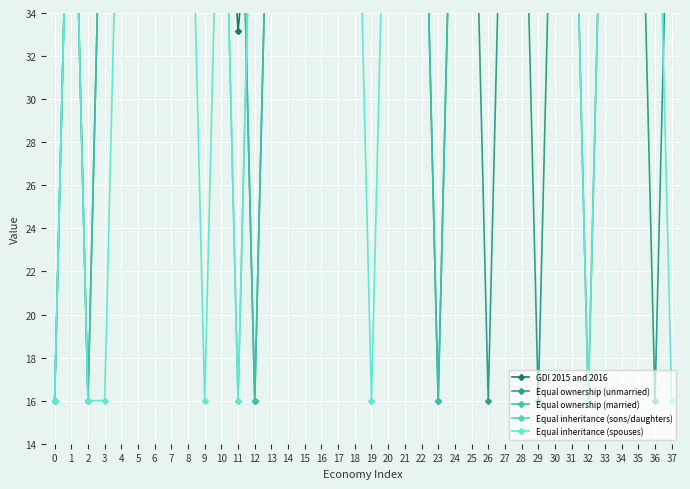

Is this an area chart (filled region under the line)?

No